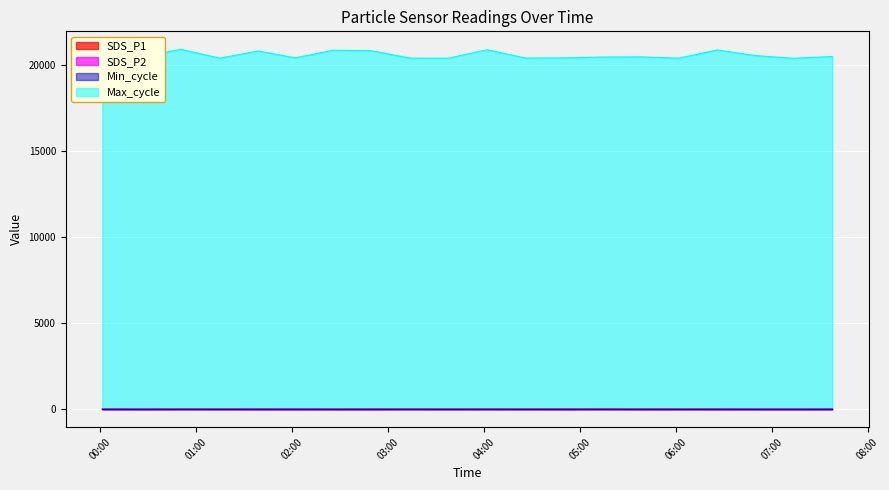

Read the Max_cycle value at 2022/10/17 02:26:00.

20877.0